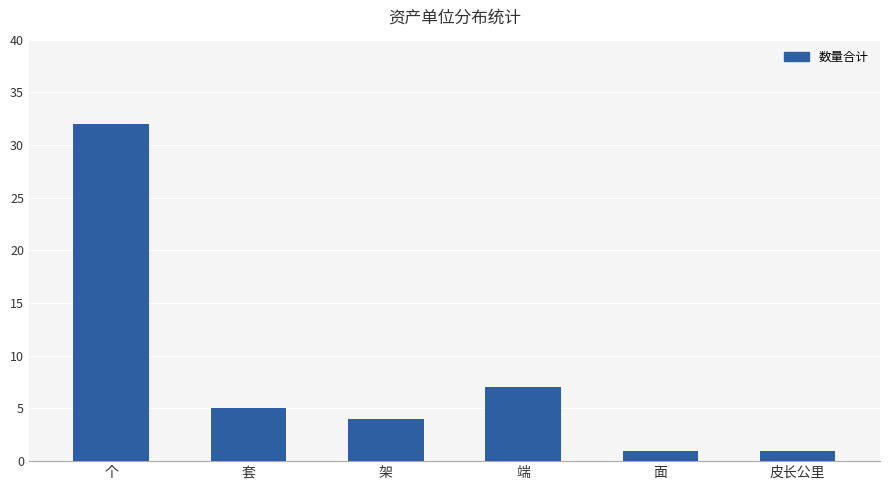

Is it true that the value at 端 is 3?

False